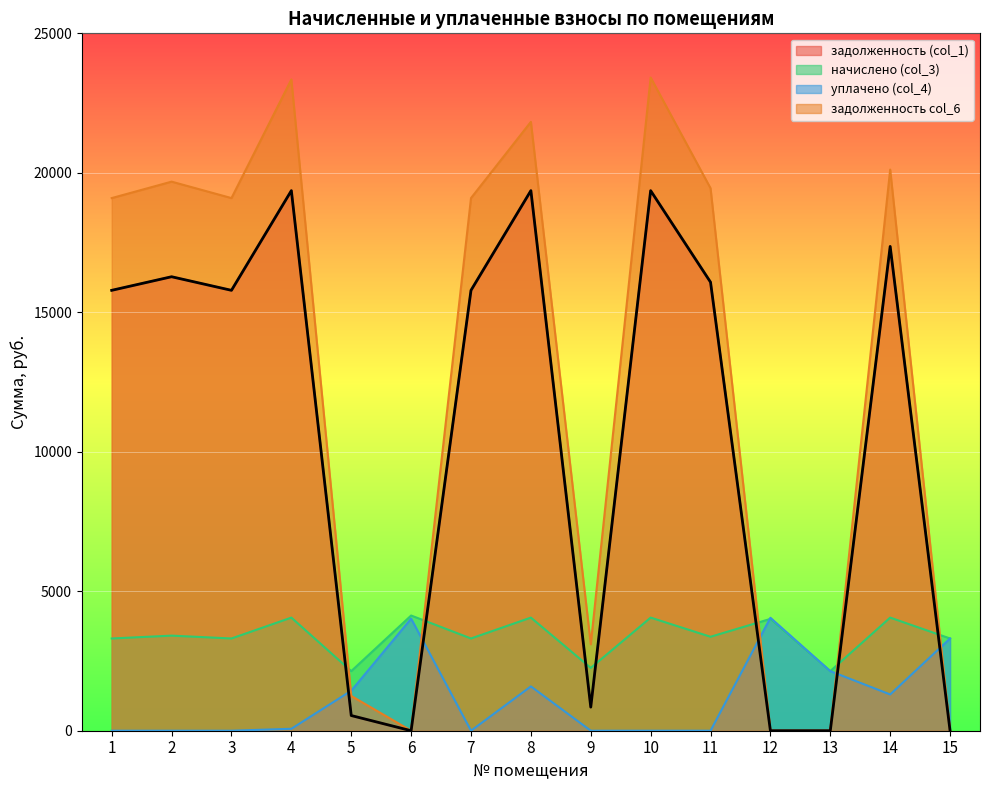

How many data points in начислено (col_3) are above 3368?

8